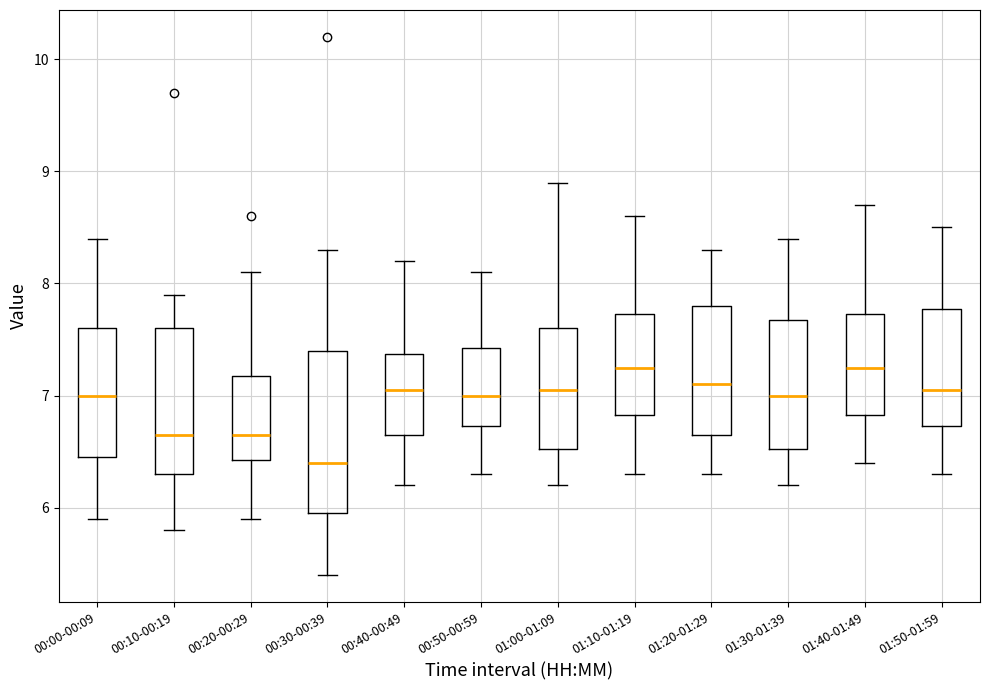

Where is the upper edge of the box for 00:50-00:59 on the y-axis? The values are not printed on the chart, so give them approximately, as read against the axis.

7.4